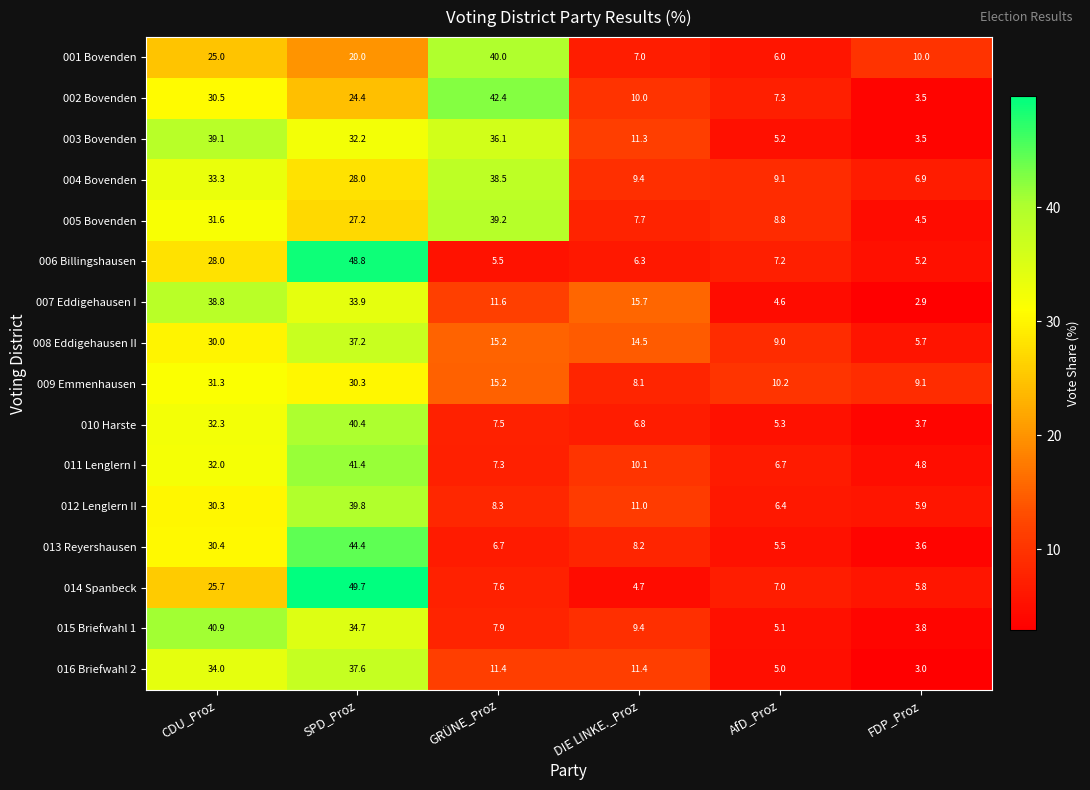

Count the 008 Eddigehausen II values in the range 9 to 30.

4